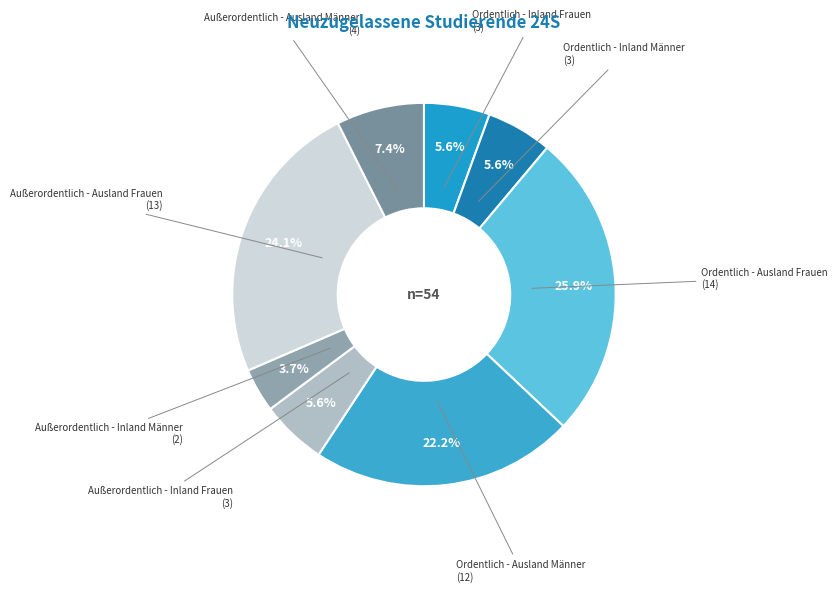

Count the number of slices in the pie.

8